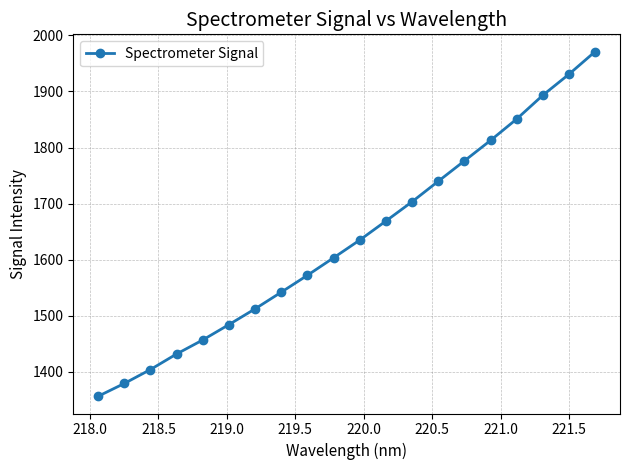

What is the smallest value displayed?

1355.9